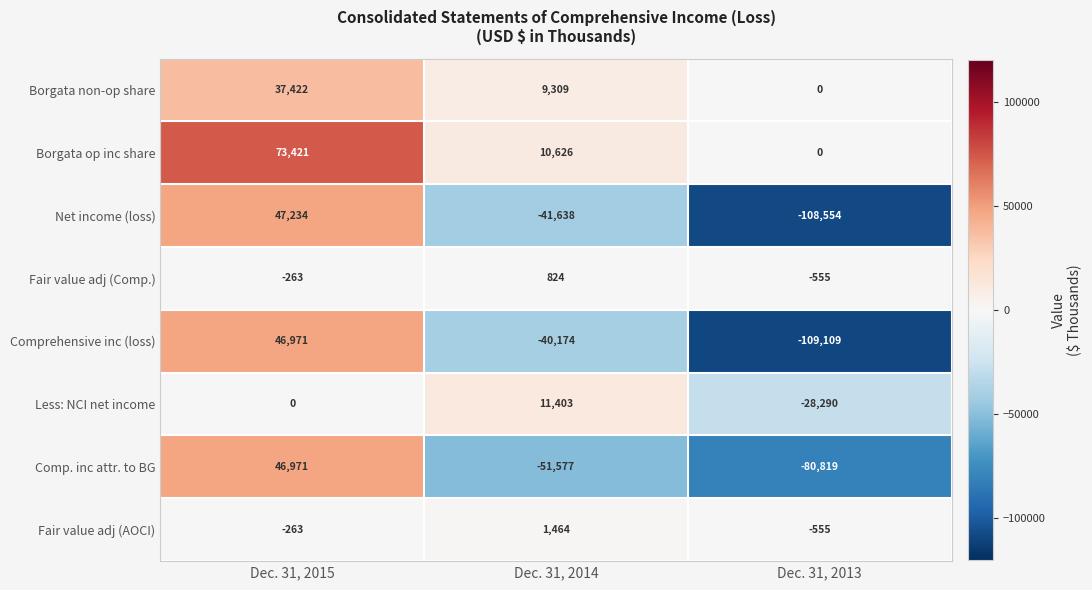

List the labels in order of Comp. inc attr. to BG value, smallest first.

Dec. 31, 2013, Dec. 31, 2014, Dec. 31, 2015